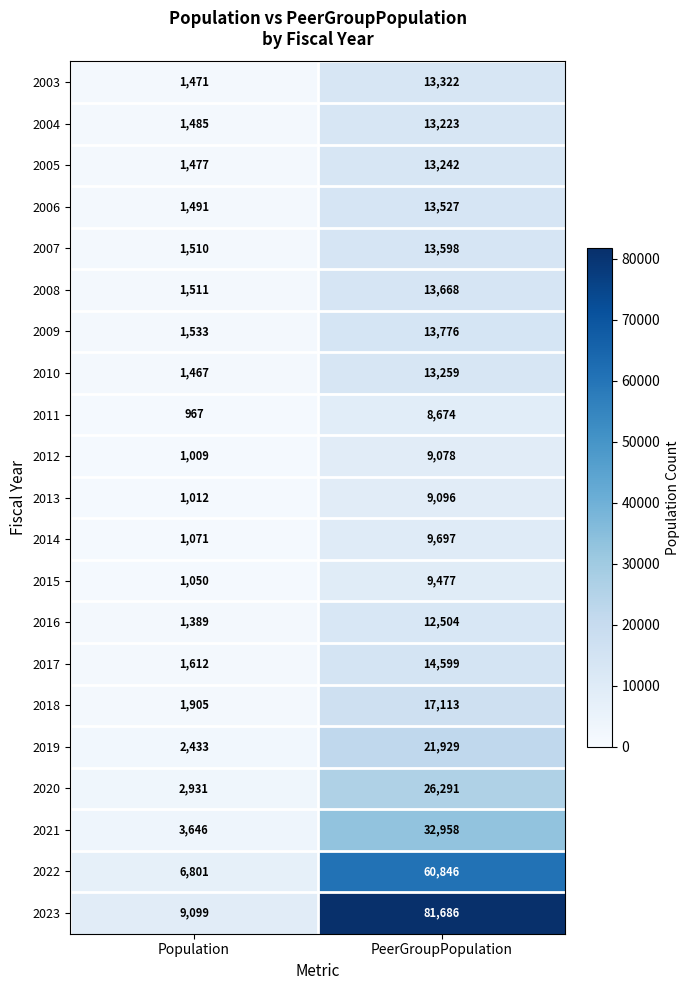

Which series has the widest spread of values?

2023